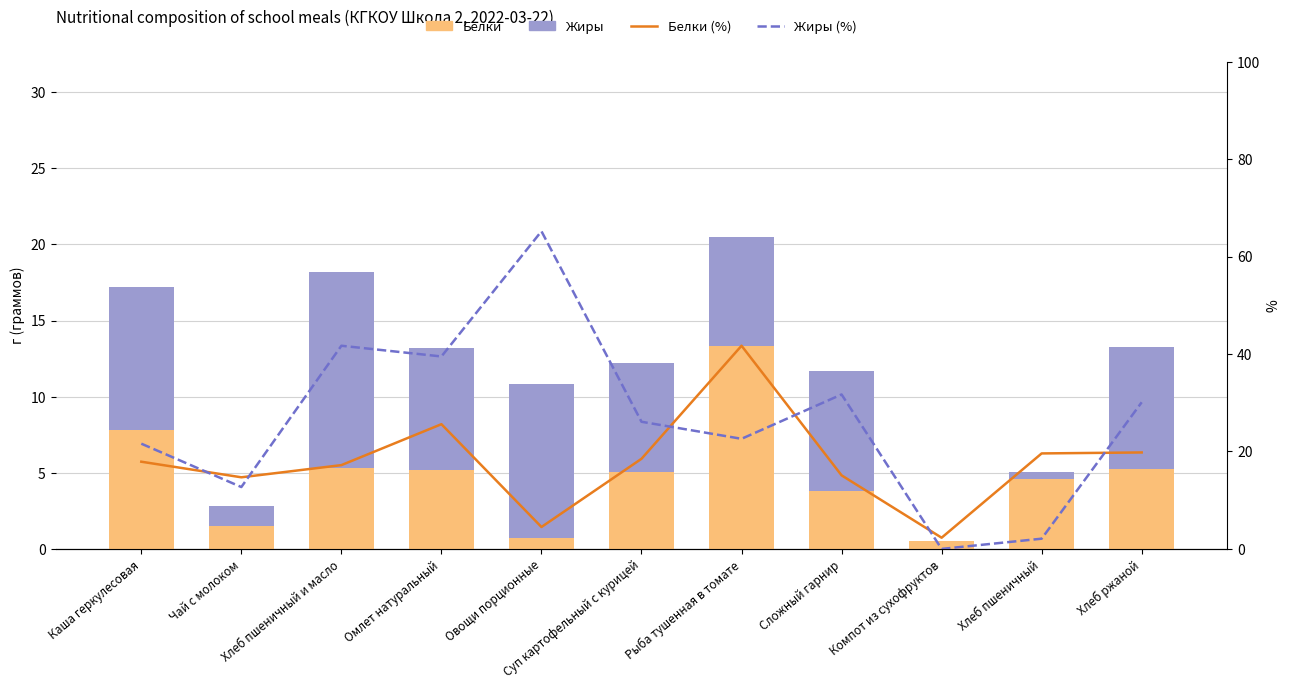

How many categories are shown in the chart?

11